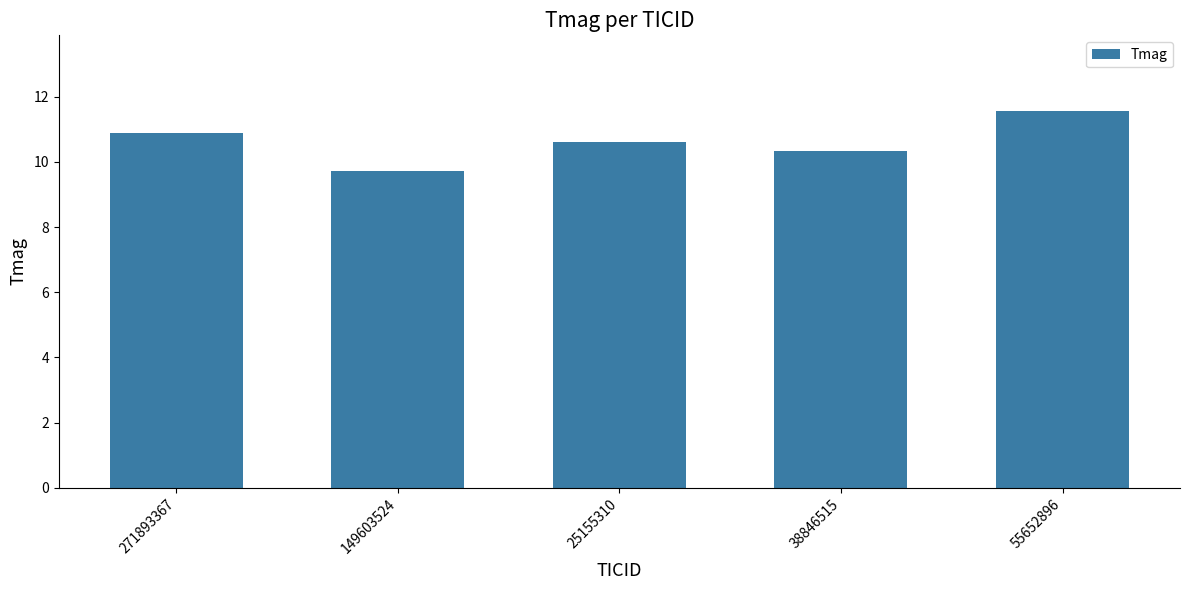

What is the minimum value shown in the chart?

9.7